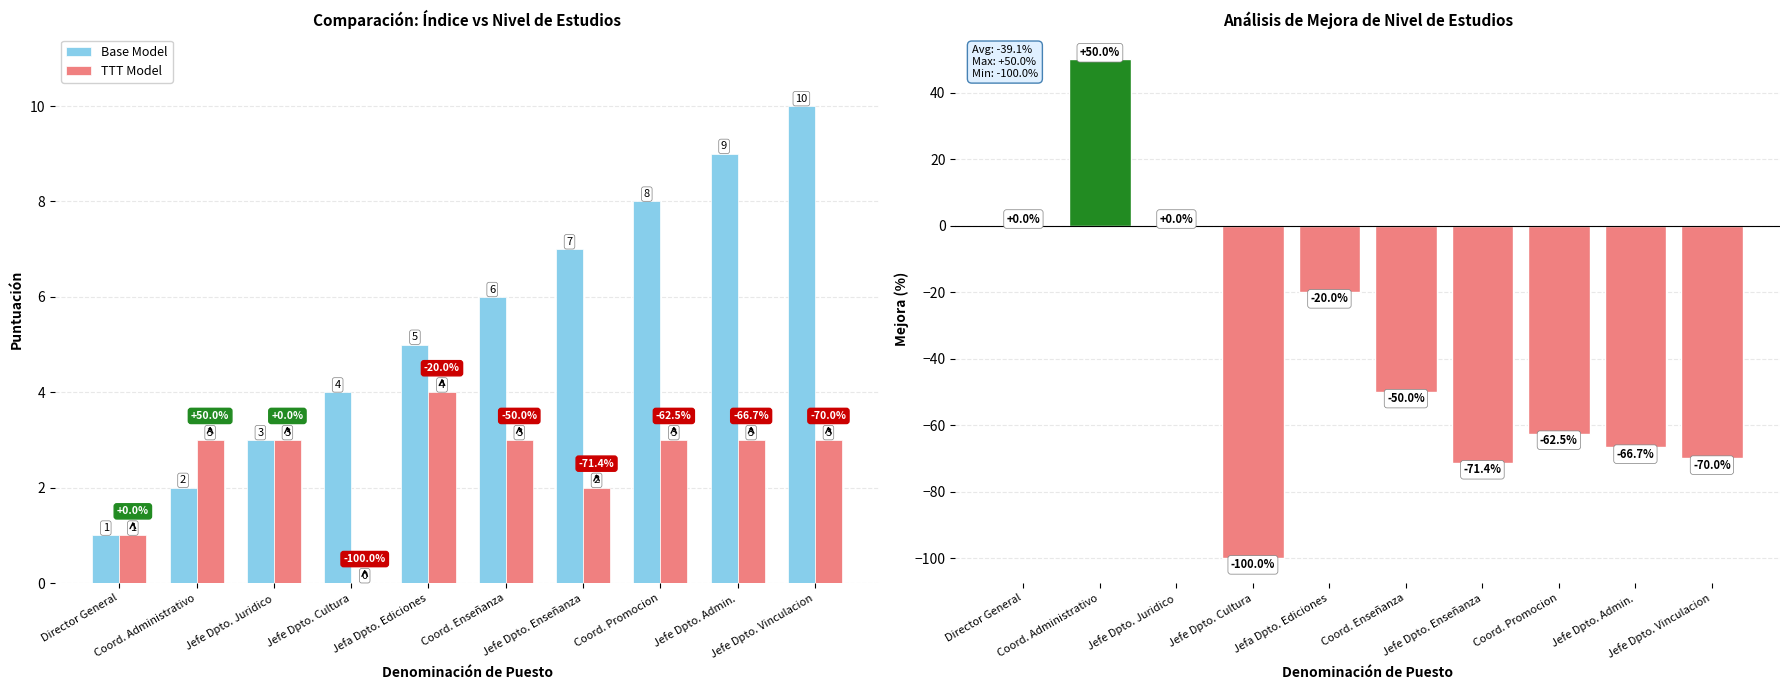

List the series in order of their overall mean, lowest first.

TTT Model, Base Model